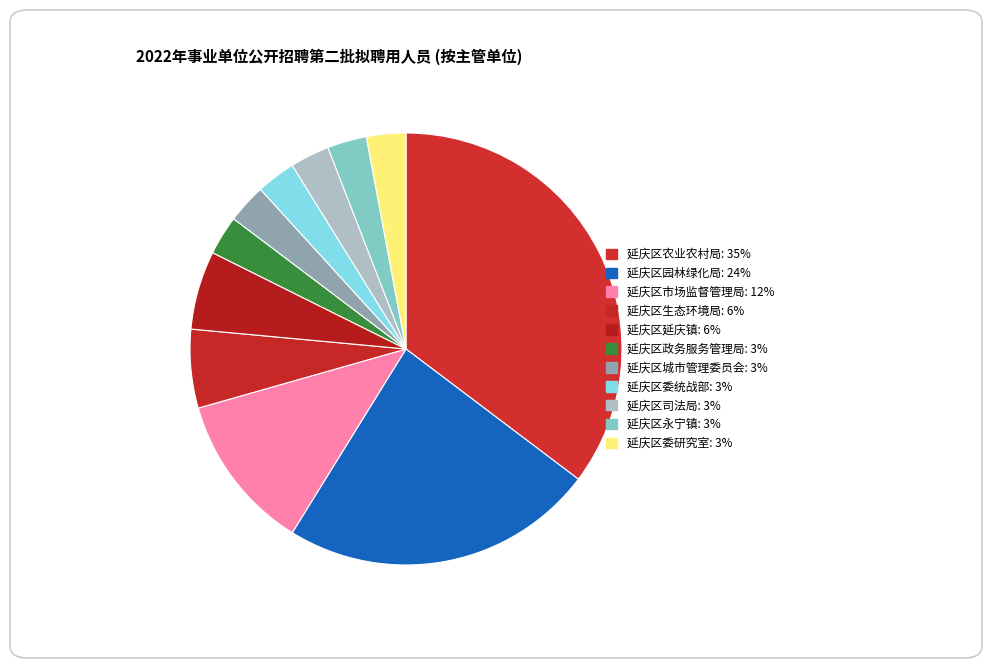

How many segments does this pie chart have?

11